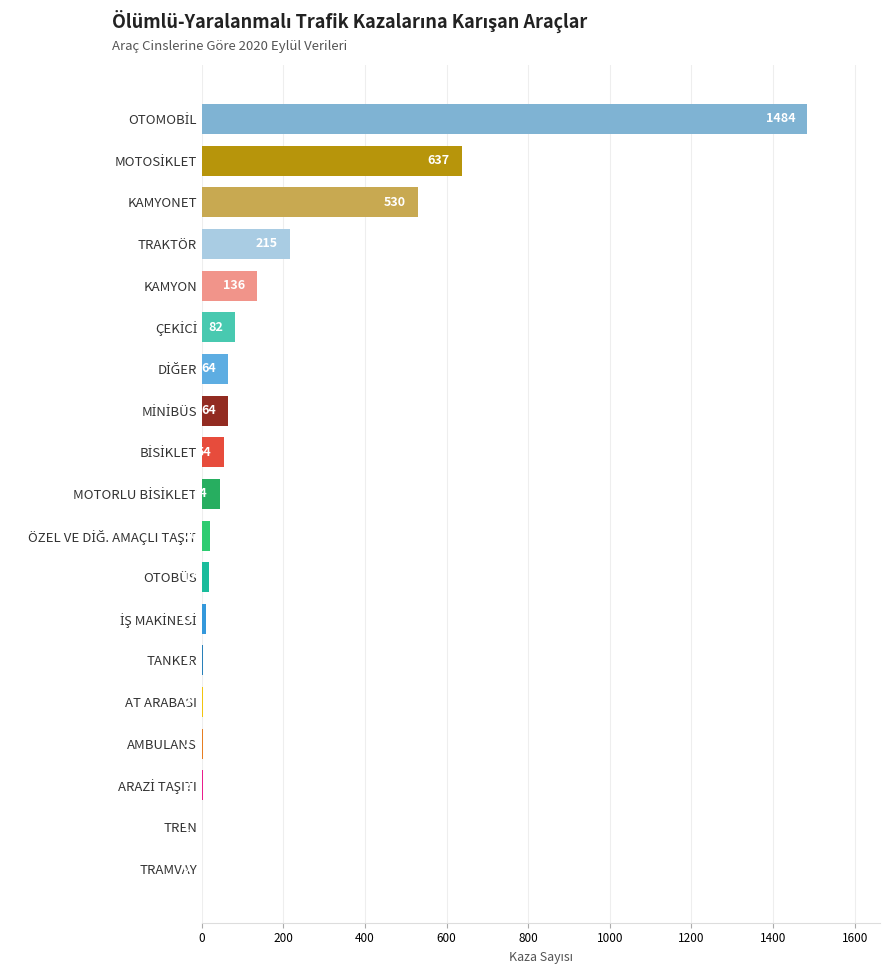

What is the maximum value shown in the chart?

1484